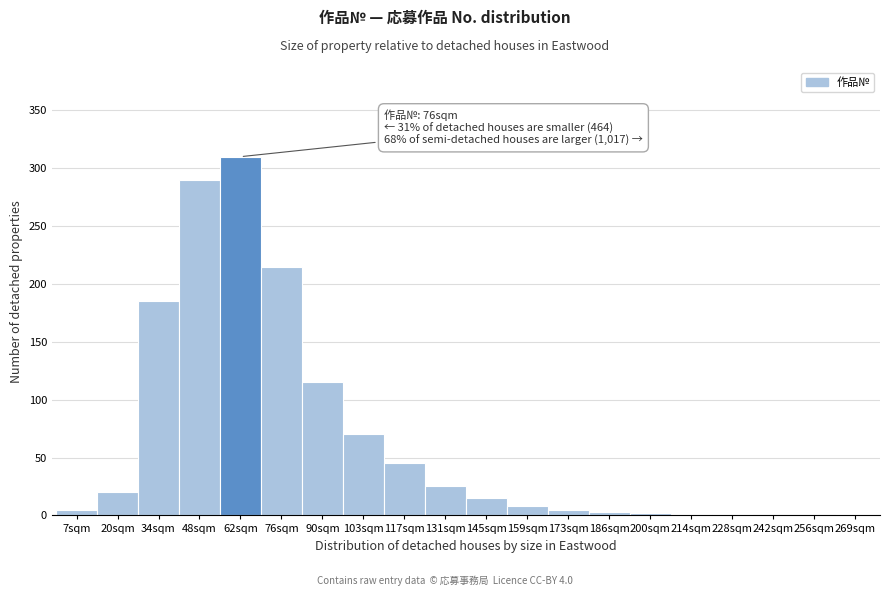

What is the approximate value at 90sqm, to the nearest 50?

100